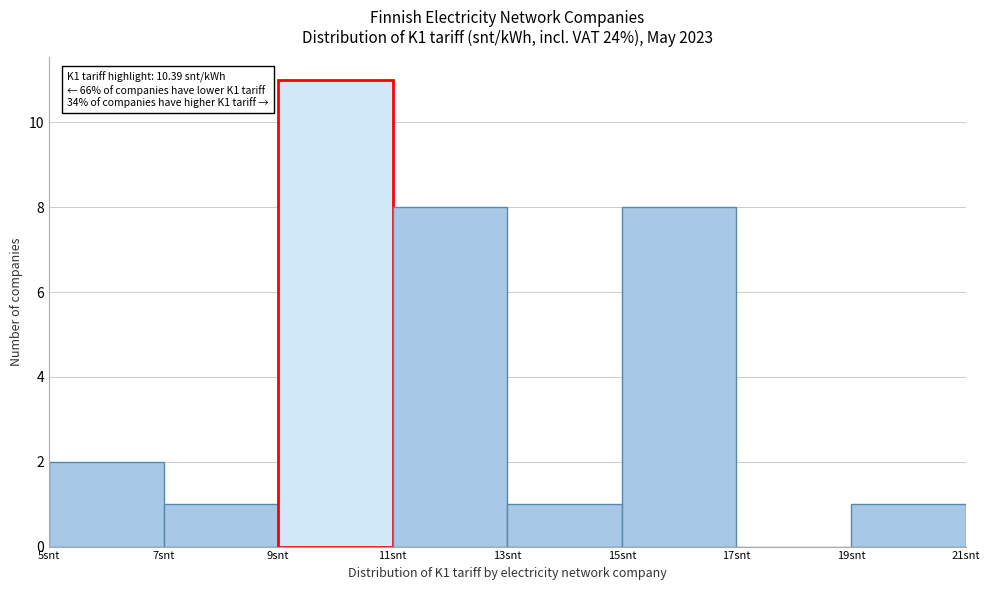

Over which range of the x-axis is the bar tallest?

9 to 11